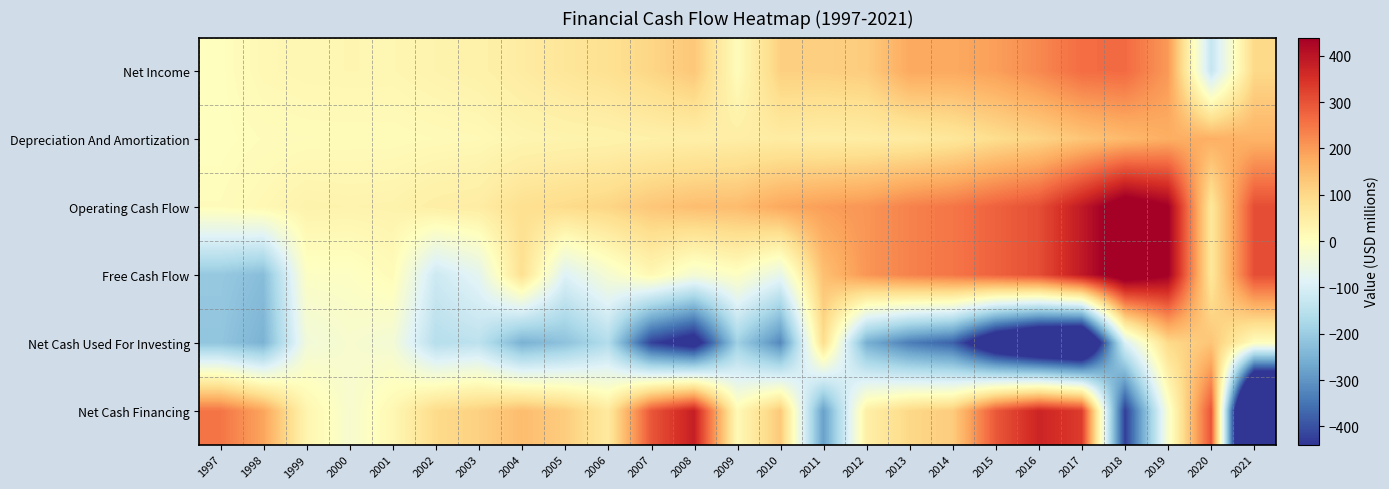

Reading right to left, what are all the values shown in this chart?

Net Income: 2021=98.6	2020=-131.7	2019=202.2	2018=267.0	2017=263.0	2016=225.0	2015=194.5	2014=179.6	2013=180.2	2012=121.6	2011=115.2	2010=114.9	2009=8.0	2008=130.0	2007=104.7	2006=82.3	2005=69.1	2004=53.7	2003=37.6	2002=31.2	2001=23.6	2000=24.2	1999=23.2	1998=19.2	1997=1.4
Depreciation And Amortization: 2021=163.8	2020=170.3	2019=171.8	2018=153.4	2017=132.9	2016=107.6	2015=89.6	2014=66.7	2013=53.9	2012=50.3	2011=47.9	2010=52.1	2009=47.7	2008=43.8	2007=40.3	2006=33.9	2005=30.9	2004=26.7	2003=16.4	2002=13.9	2001=10.4	2000=10.5	1999=10.0	1998=7.3	1997=0.7
Operating Cash Flow: 2021=306.9	2020=65.3	2019=439.5	2018=484.3	2017=391.1	2016=306.2	2015=278.5	2014=250.3	2013=234.1	2012=207.3	2011=195.8	2010=180.4	2009=148.8	2008=146.3	2007=131.6	2006=105.6	2005=94.5	2004=84.4	2003=51.0	2002=45.9	2001=32.8	2000=30.7	1999=33.4	1998=19.4	1997=7.4
Free Cash Flow: 2021=306.9	2020=65.3	2019=439.5	2018=484.3	2017=391.1	2016=306.2	2015=278.5	2014=250.3	2013=234.1	2012=207.3	2011=142.6	2010=-66.7	2009=-6.0	2008=-31.6	2007=18.8	2006=-29.3	2005=-89.2	2004=84.4	2003=-74.7	2002=-117.8	2001=10.5	2000=-7.1	1999=-7.8	1998=-229.8	1997=-207.1
Net Cash Used For Investing: 2021=1.9	2020=134.0	2019=96.5	2018=-96.8	2017=-702.2	2016=-662.1	2015=-568.5	2014=-376.2	2013=-336.5	2012=-255.8	2011=89.7	2010=-320.3	2009=-192.0	2008=-492.0	2007=-420.6	2006=-161.2	2005=-219.9	2004=-251.8	2003=-143.7	2002=-155.3	2001=-34.3	2000=-22.5	1999=-41.2	1998=-249.2	1997=-214.5
Net Cash Financing: 2021=-1046.7	2020=297.2	2019=-23.2	2018=-427.6	2017=333.5	2016=371.1	2015=292.0	2014=121.6	2013=100.2	2012=44.4	2011=-282.3	2010=128.0	2009=15.7	2008=381.2	2007=294.3	2006=58.6	2005=120.7	2004=148.0	2003=113.2	2002=95.0	2001=20.1	2000=-24.5	1999=27.7	1998=186.9	1997=252.3